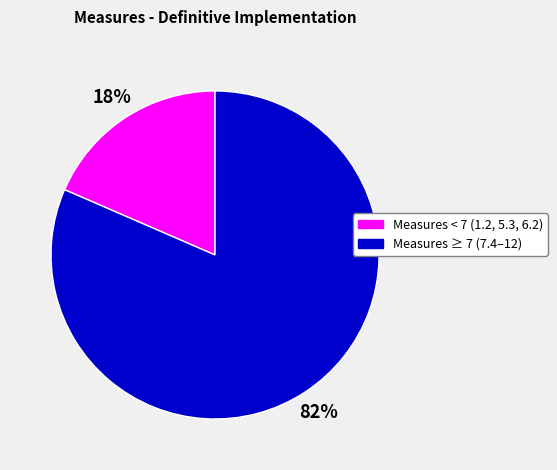

Does any single category account for the majority?

Yes